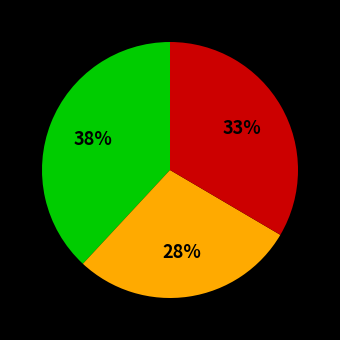

Is there any slice that represents more than half of the pie?

No